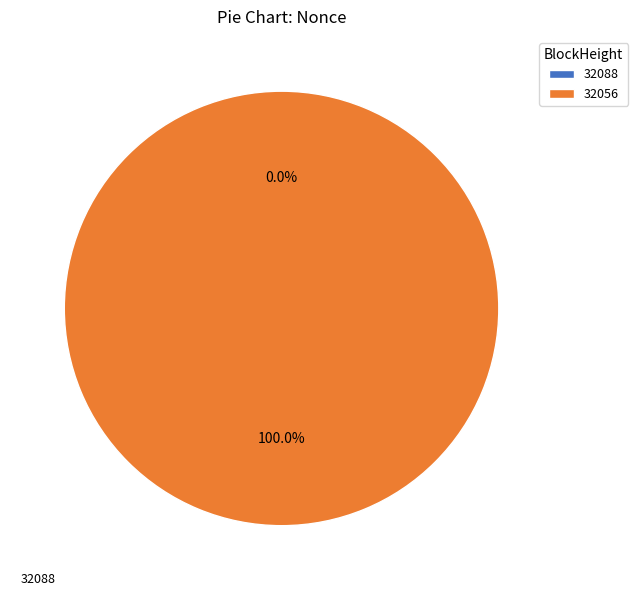

Is it true that 32056 is 100% of the pie?

True